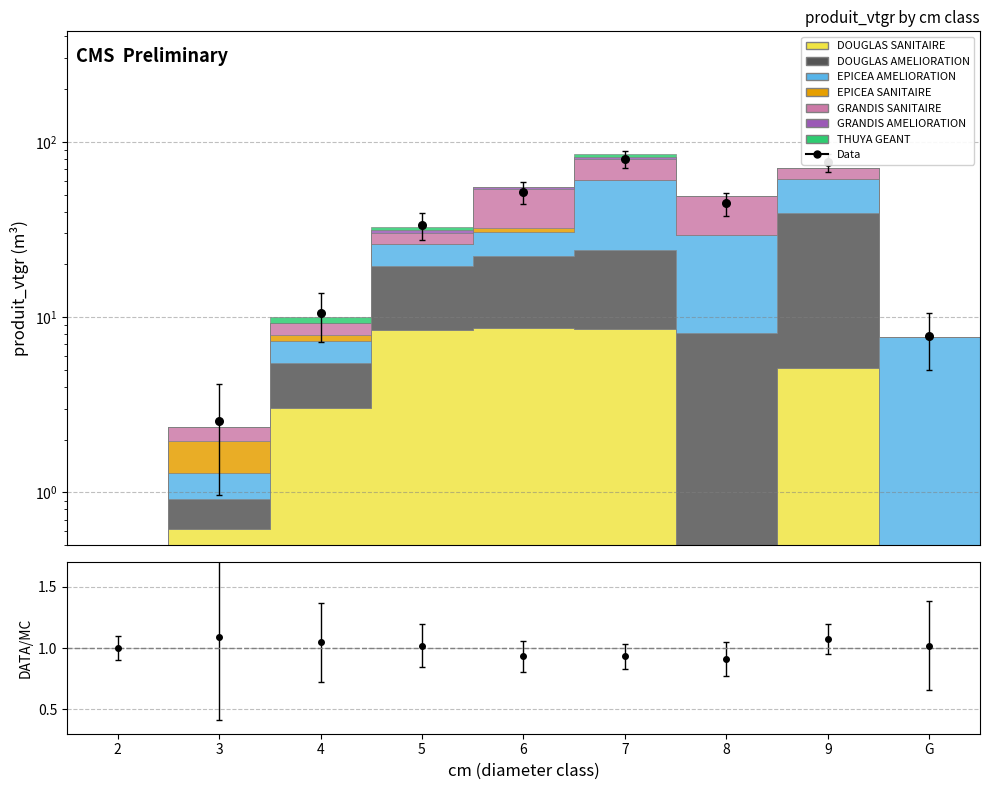

Between 3 and G, which is larger?

G